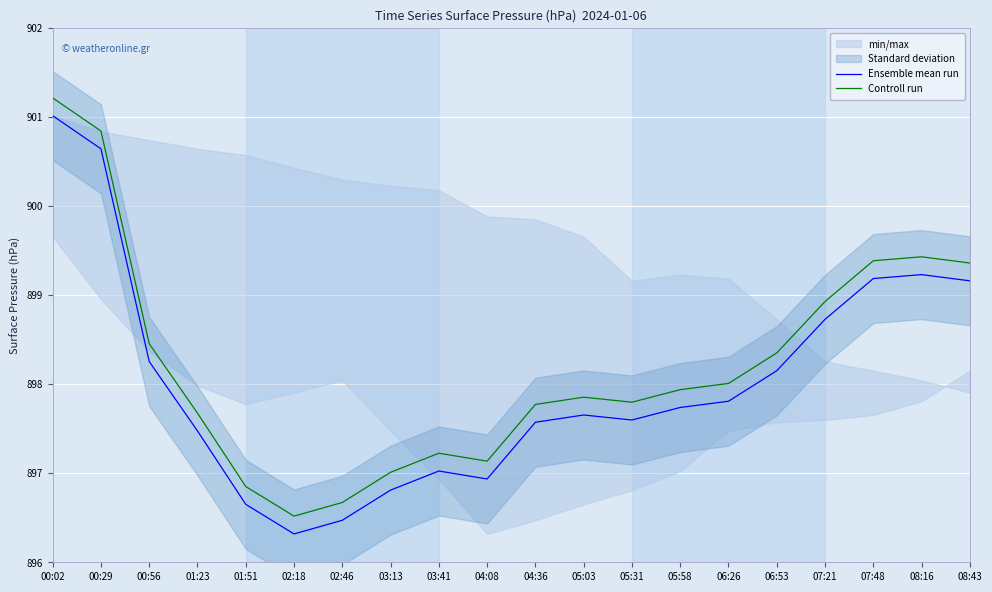

How many data points in Ensemble mean run are above 897?

15